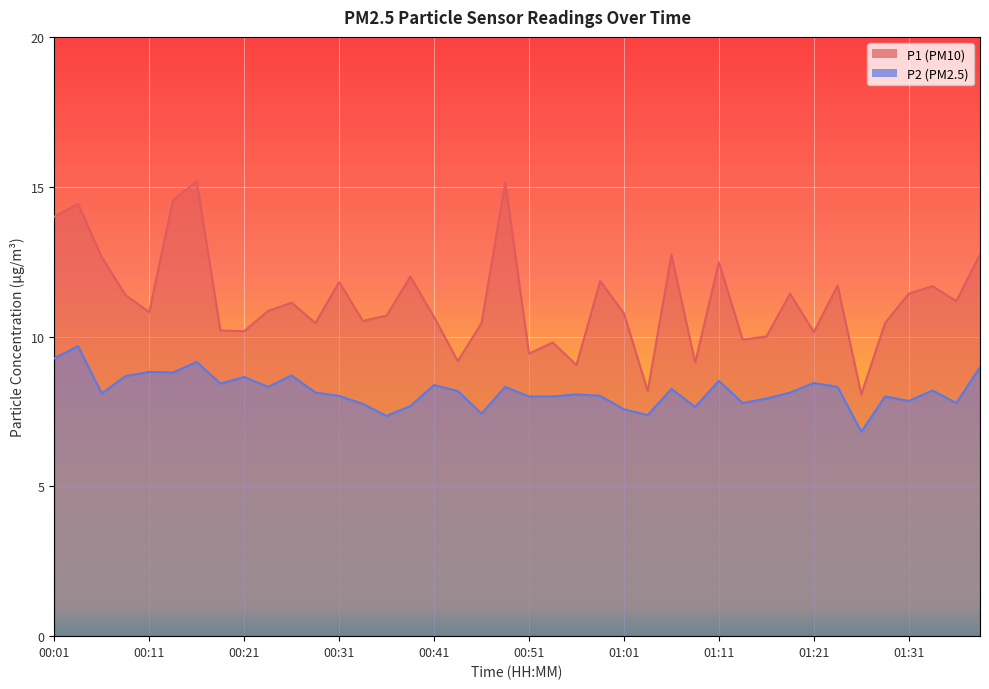

What is the approximate value of P2 at 00:41?

8.4